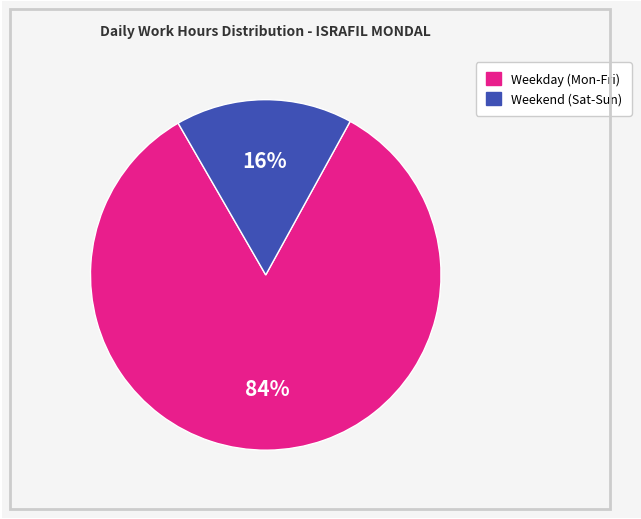

Is there any slice that represents more than half of the pie?

Yes